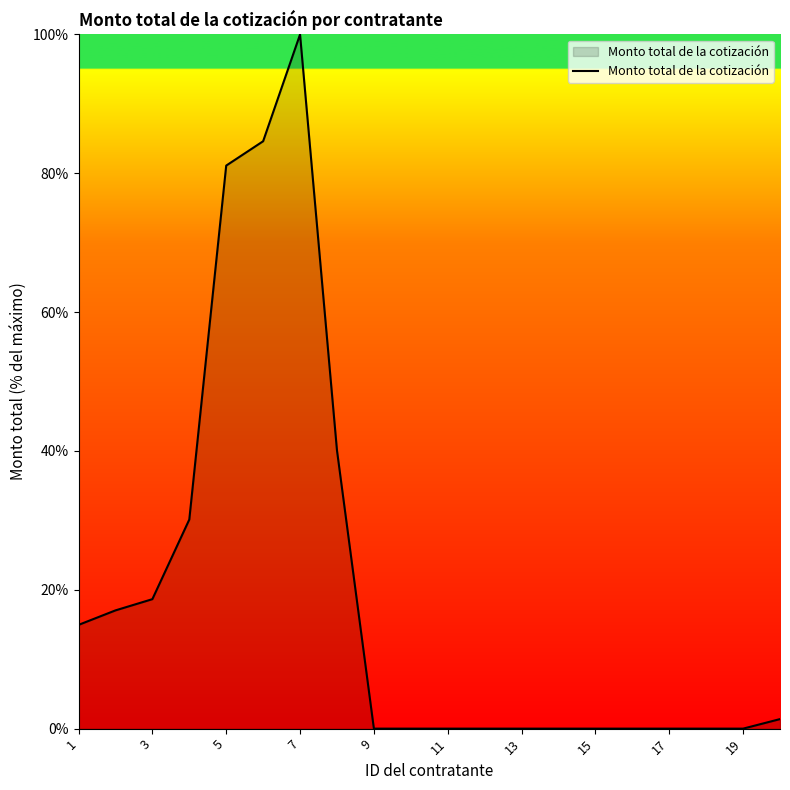

Reading left to right, extract all data points from this chart.

14.9	17.0	18.7	30.1	81.1	84.6	100.0	40.1	0.0	0.0	0.0	0.0	0.0	0.0	0.0	0.0	0.0	0.0	0.0	1.4